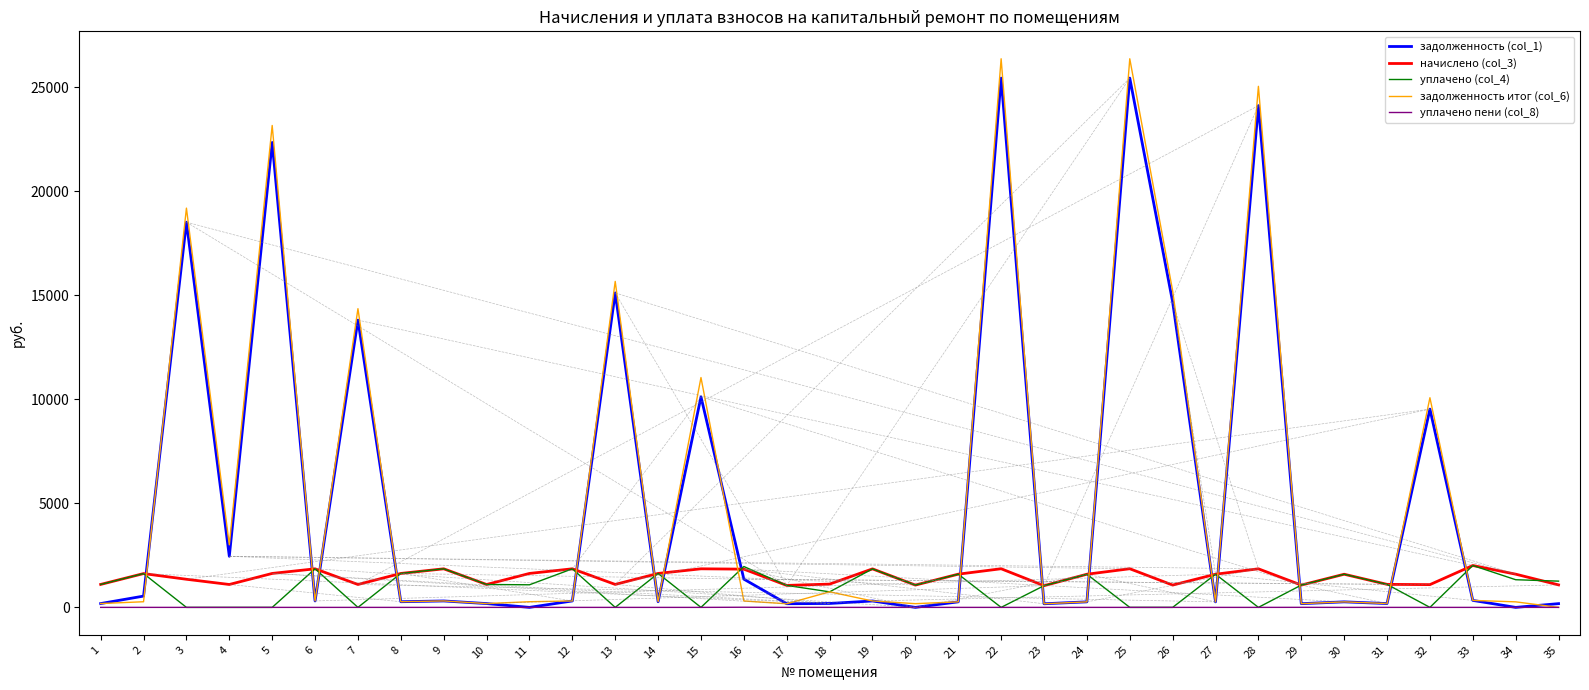

True or false: уплачено пени (col_8) and начислено (col_3) cross at least once.

False